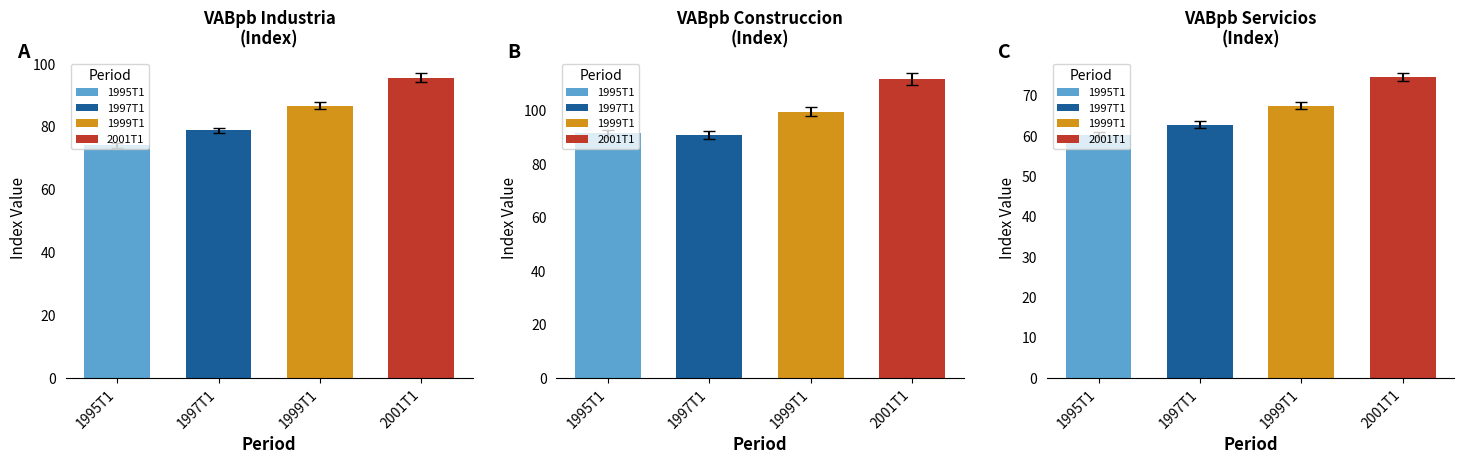

What is the lowest value of the VABpb Industria series?

74.0